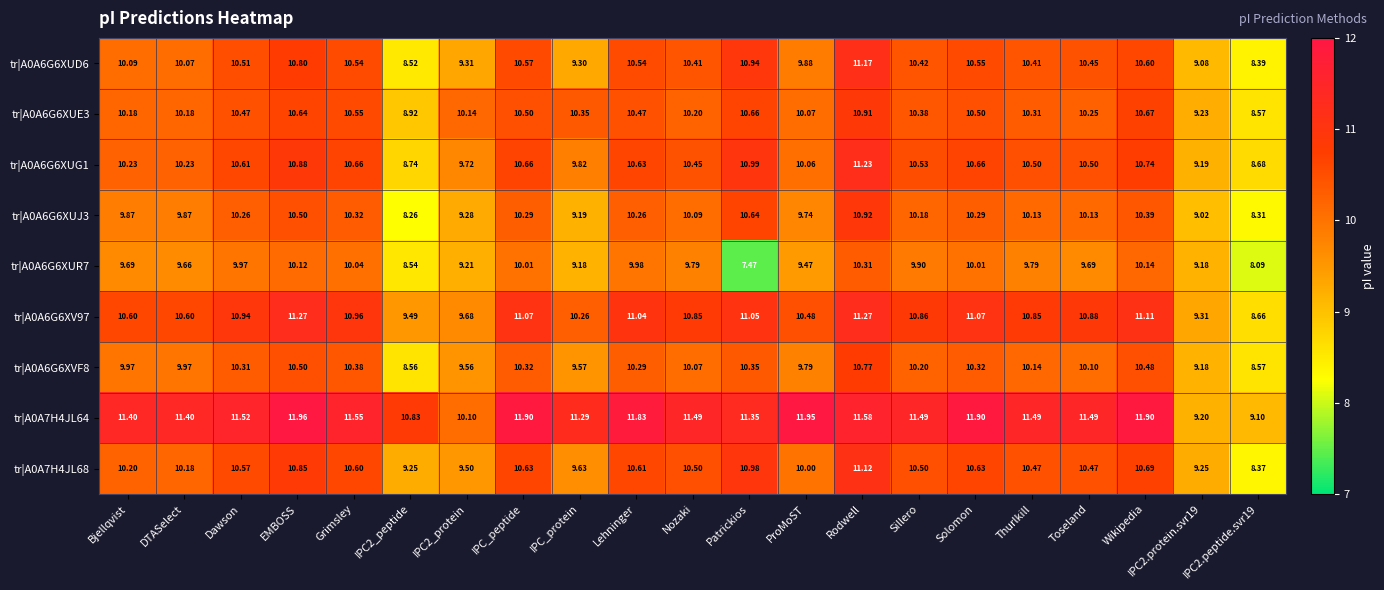

Is the value of tr|A0A6G6XVF8 at Solomon greater than the value of tr|A0A6G6XV97 at IPC2.protein.svr19?

Yes